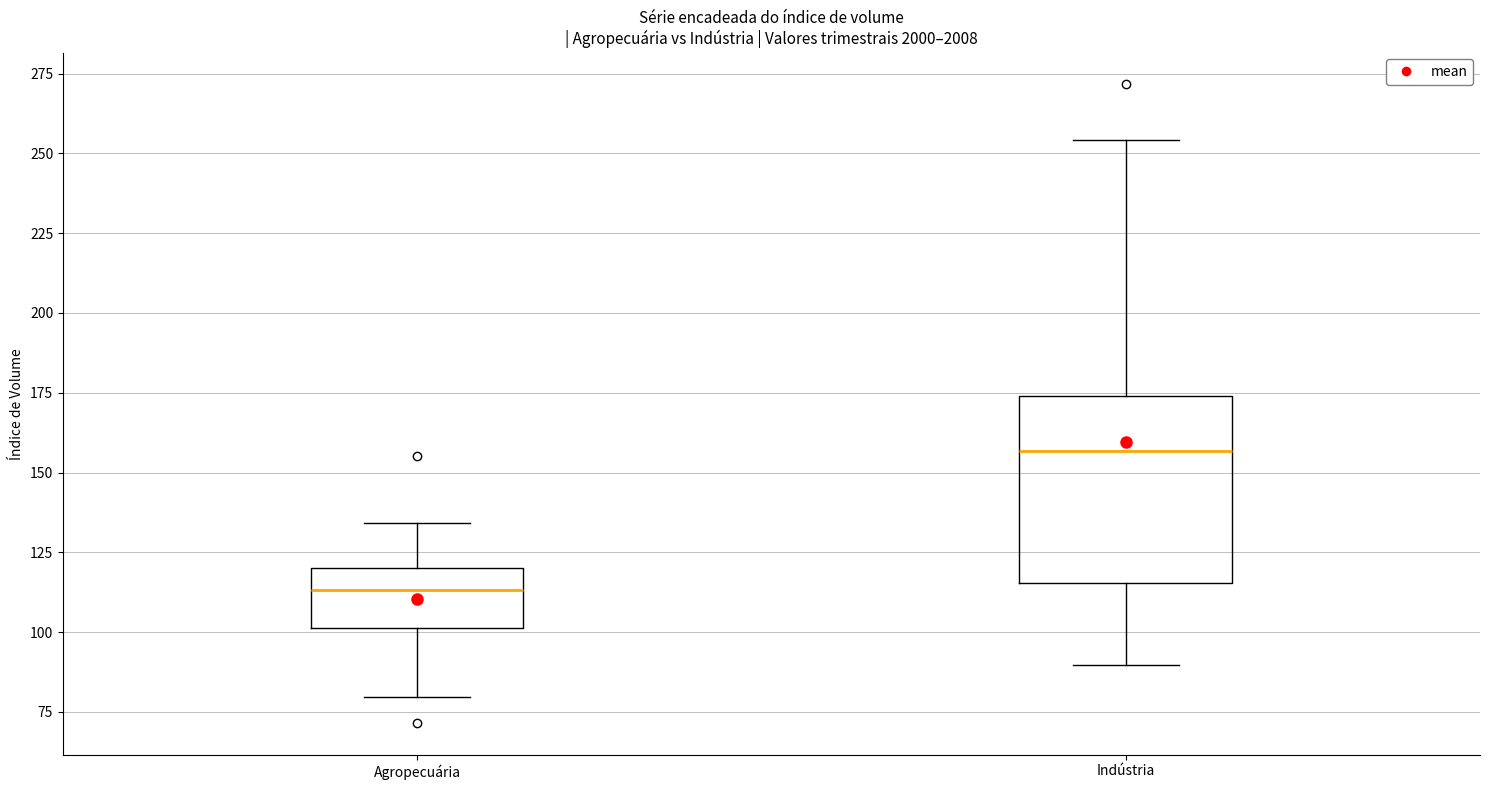

Reading left to right, transcribe this box plot: for each box, give where its median line is, the range the box spans, and where its two whiskers end, as read against the y-axis. The values are not printed on the chart, so give them approximately, as read against the axis.

Agropecuária: median 115, box 100 to 120, whiskers 80 to 135
Indústria: median 155, box 115 to 175, whiskers 90 to 255